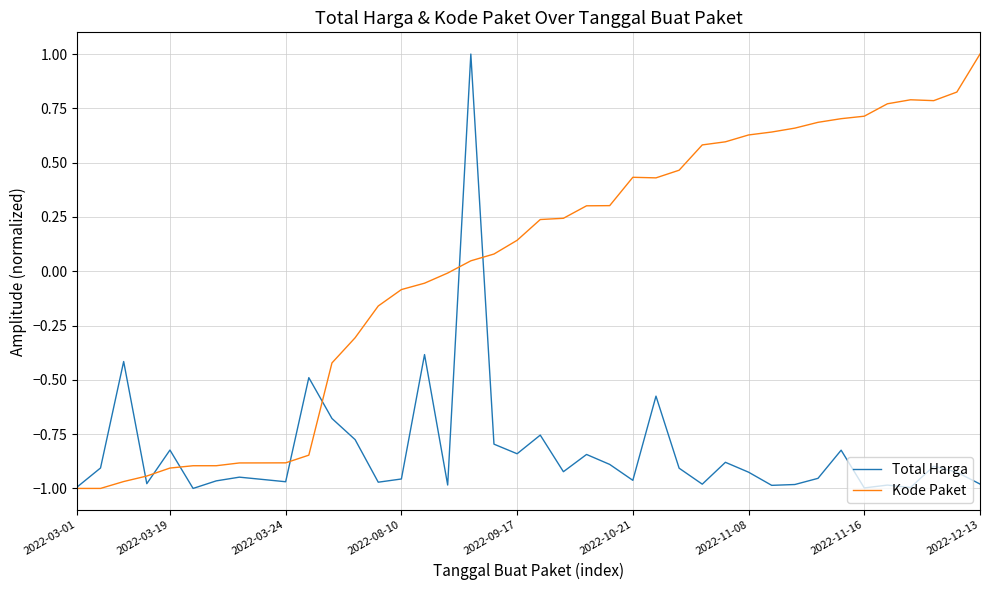

Which series has the largest total across all categories?

Kode Paket